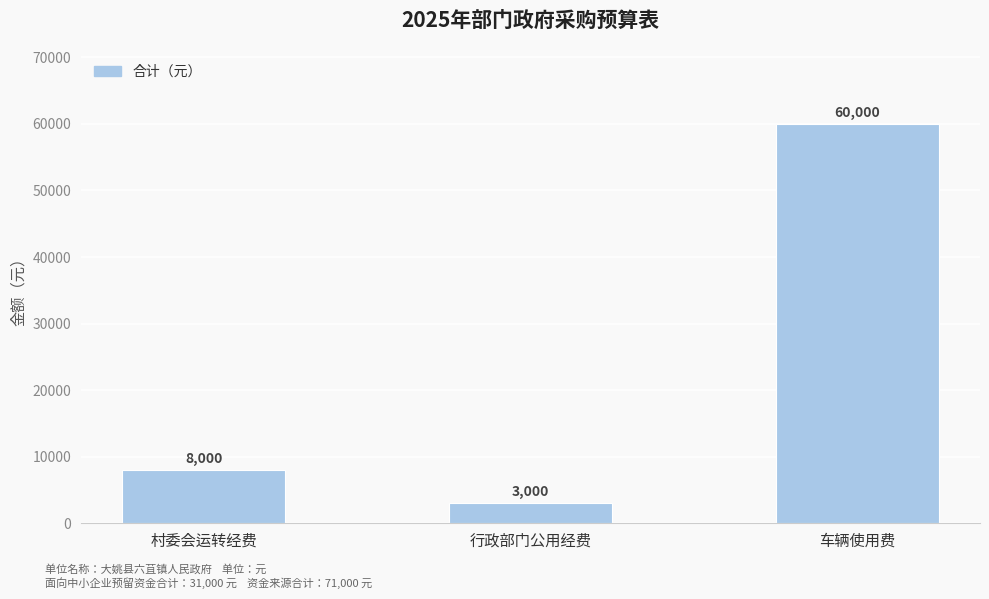

How many distinct data groups are displayed?

1